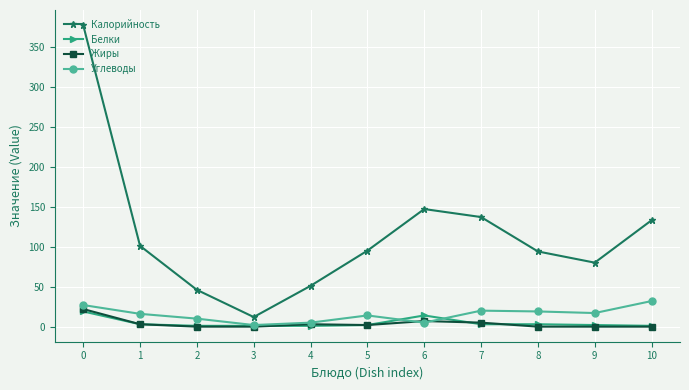

True or false: Калорийность and Углеводы intersect in this chart.

False